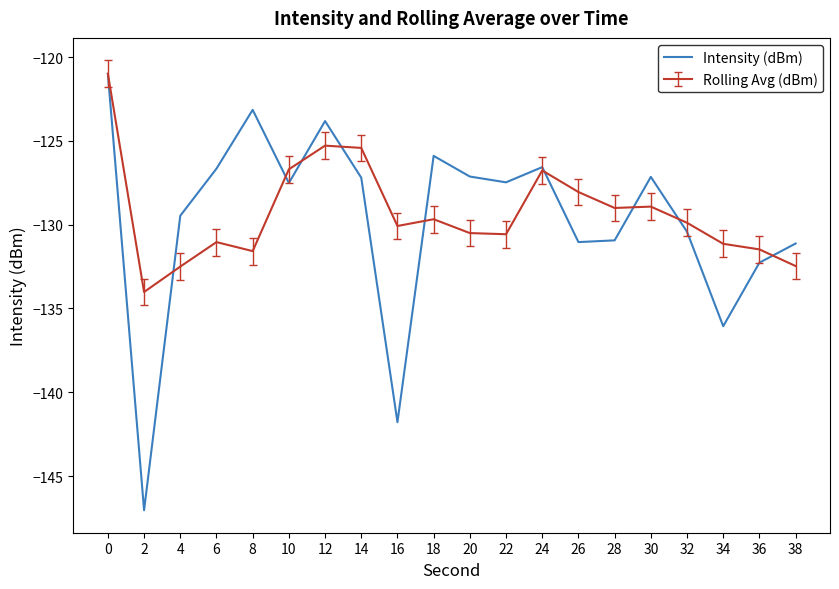

What is the total value across all series at 22?

-258.0